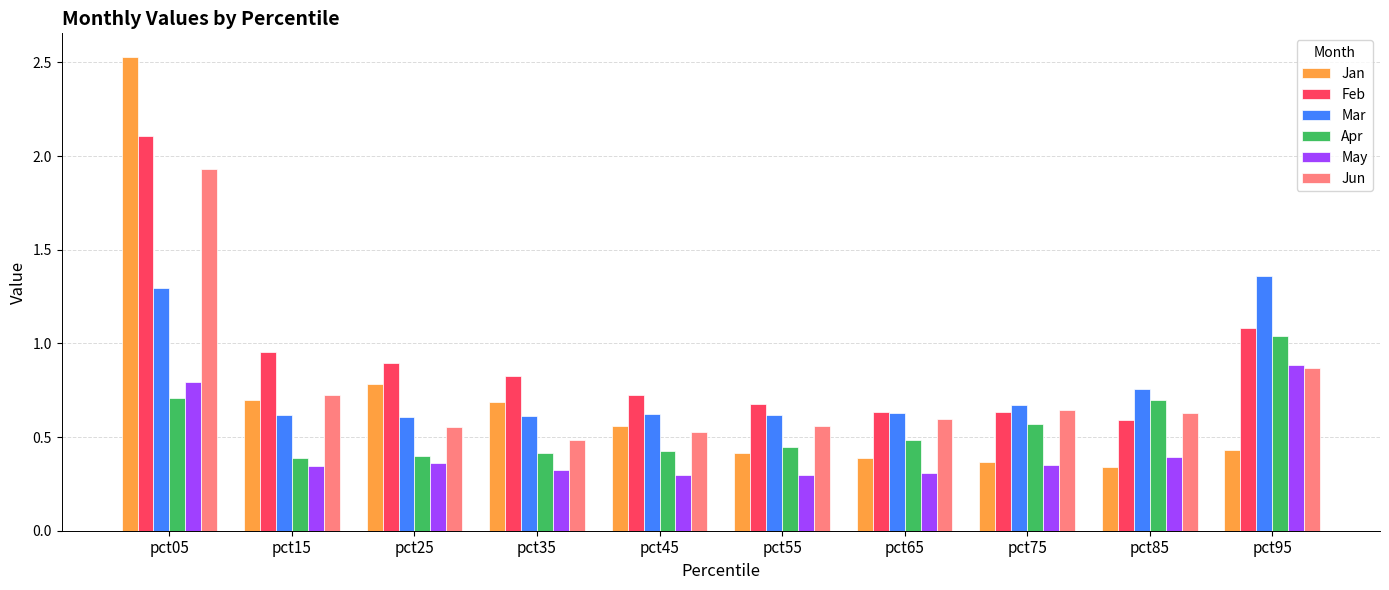

At which category does the chart reach its peak across all series?

pct05